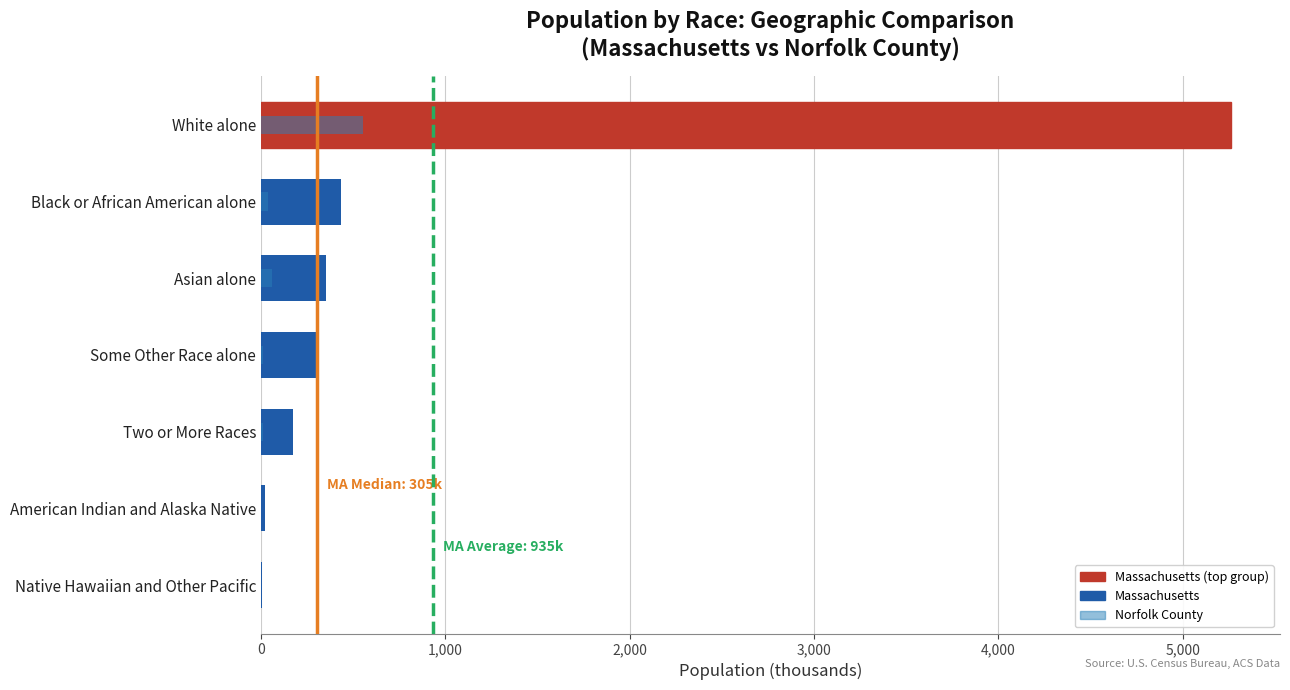

Does the chart contain any negative values?

No